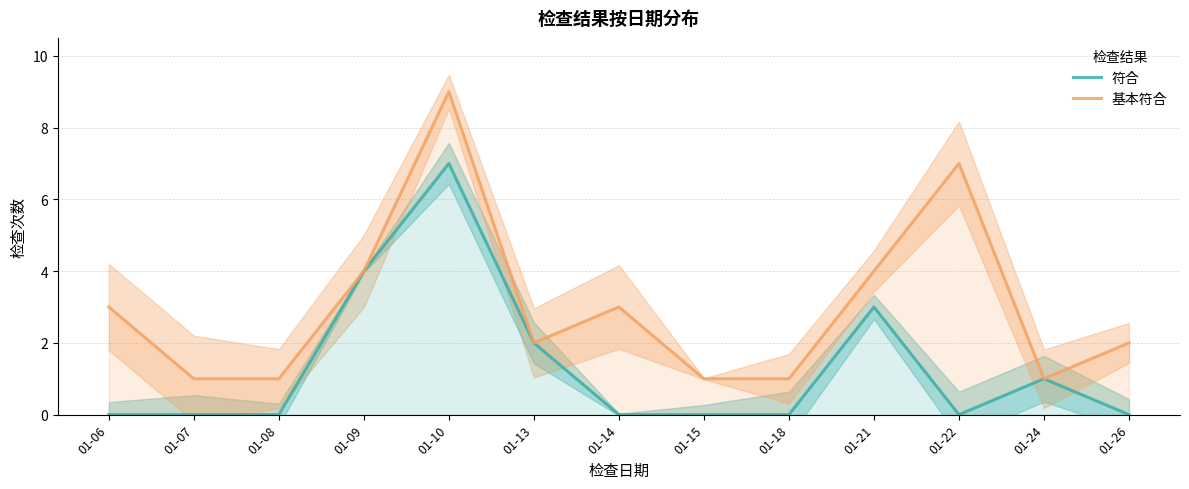

Where does the 基本符合 series first go above 2?

01-06